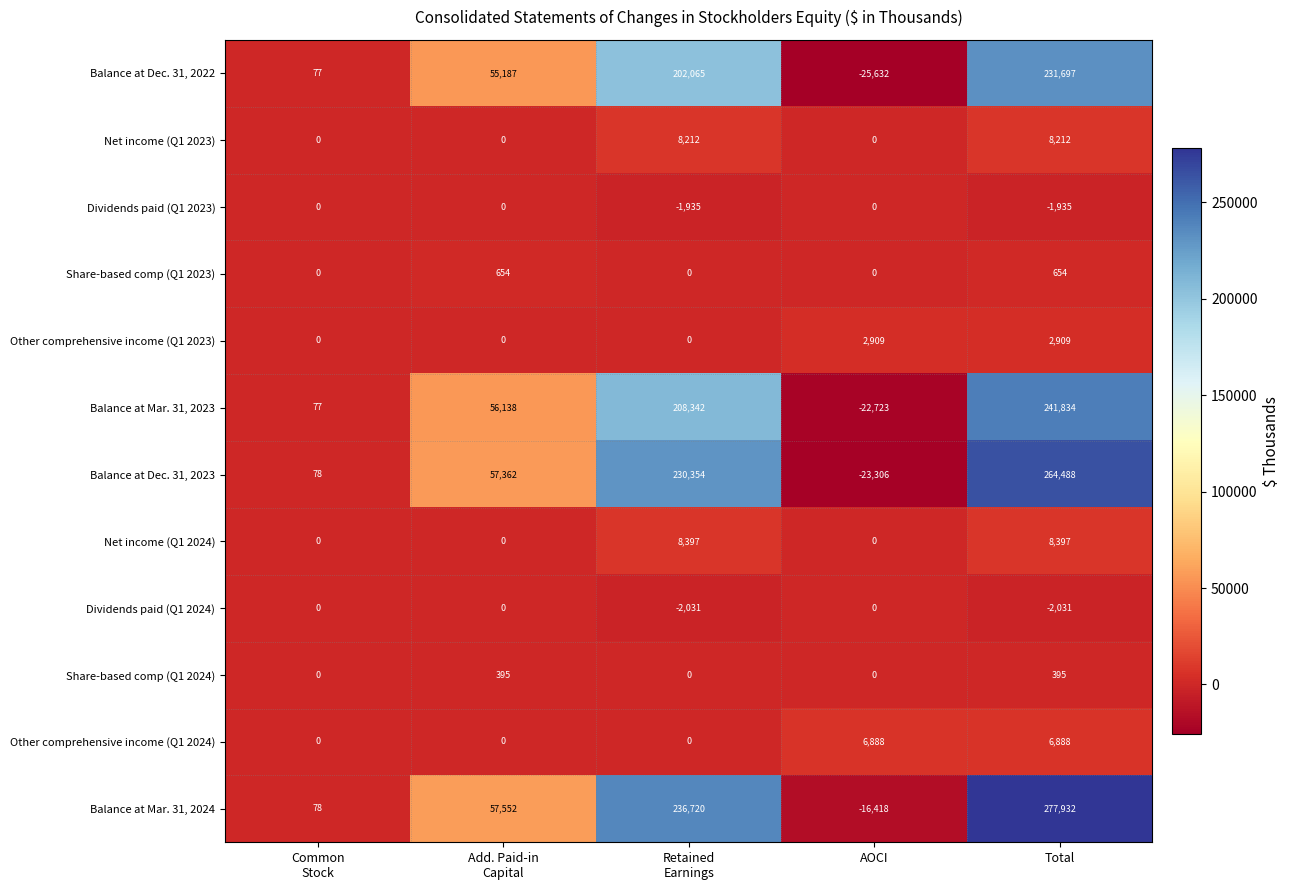

At which category is the sum across all series the highest?

Total